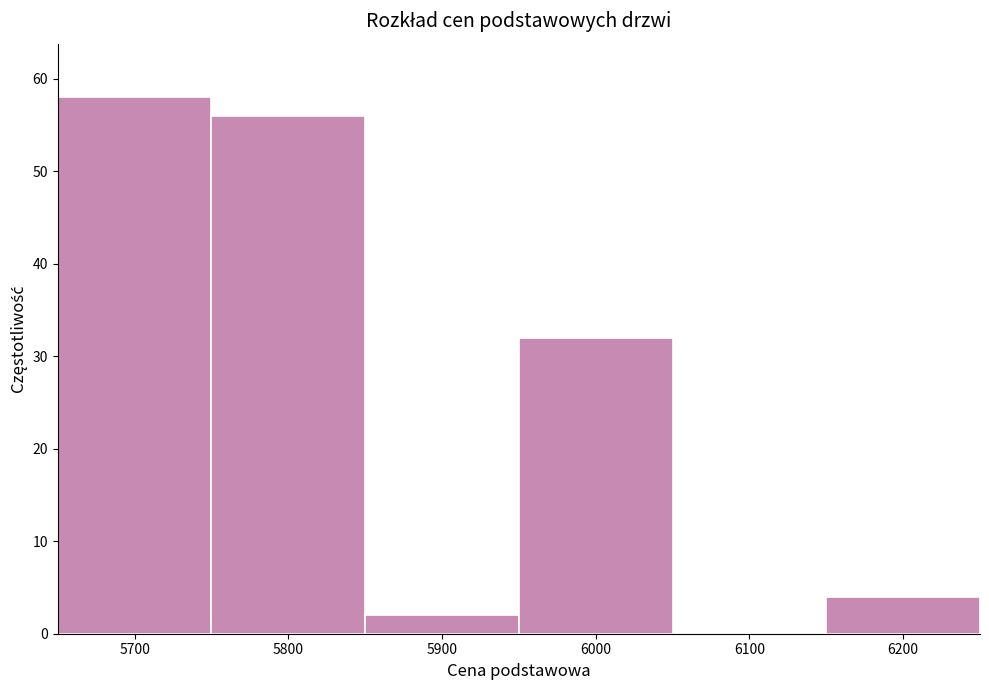

Reading left to right, list every bar in this chart as the range it spans on the x-axis followed by its height. The values are not printed on the chart, so give them approximately, as read against the axis.

5650 to 5750: 58
5750 to 5850: 56
5850 to 5950: 2
5950 to 6050: 32
6050 to 6150: 0
6150 to 6250: 4